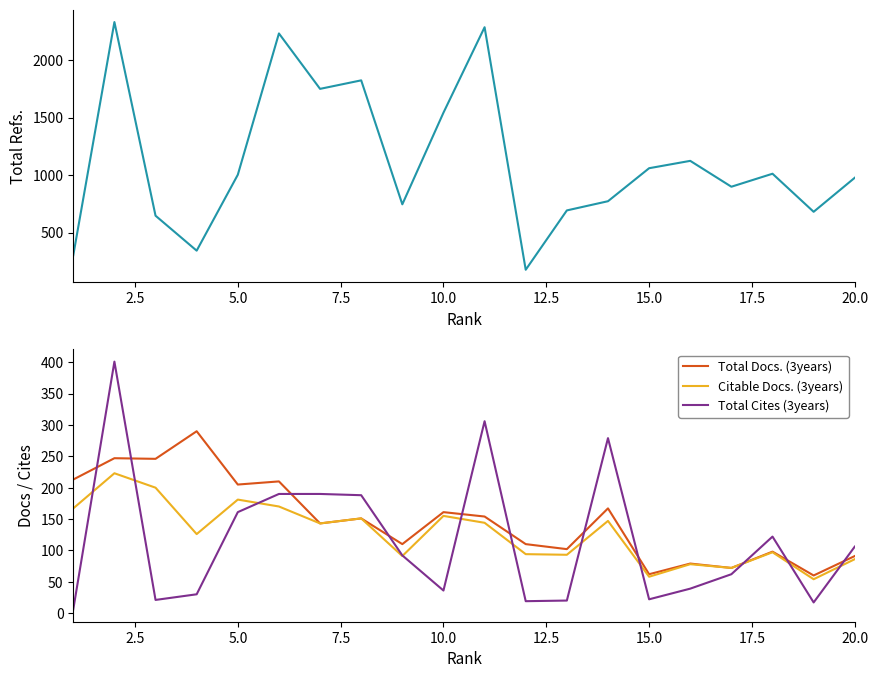

What is the difference between the maximum and second lowest values in the Citable Docs. (3years) series?

165